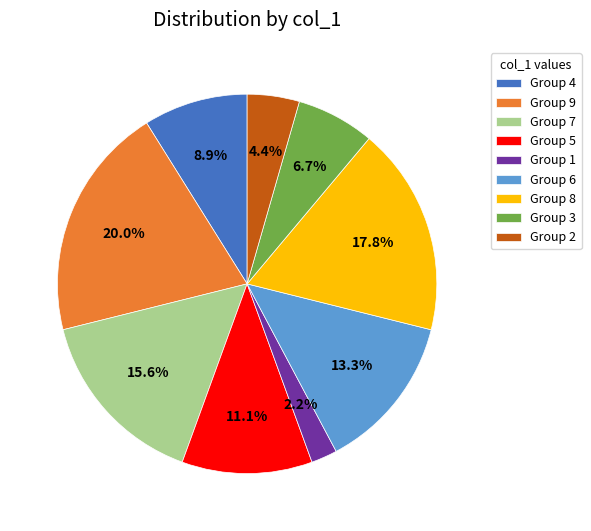

To the nearest percent, what is the difference between the largest and smallest slice percentages?

18%